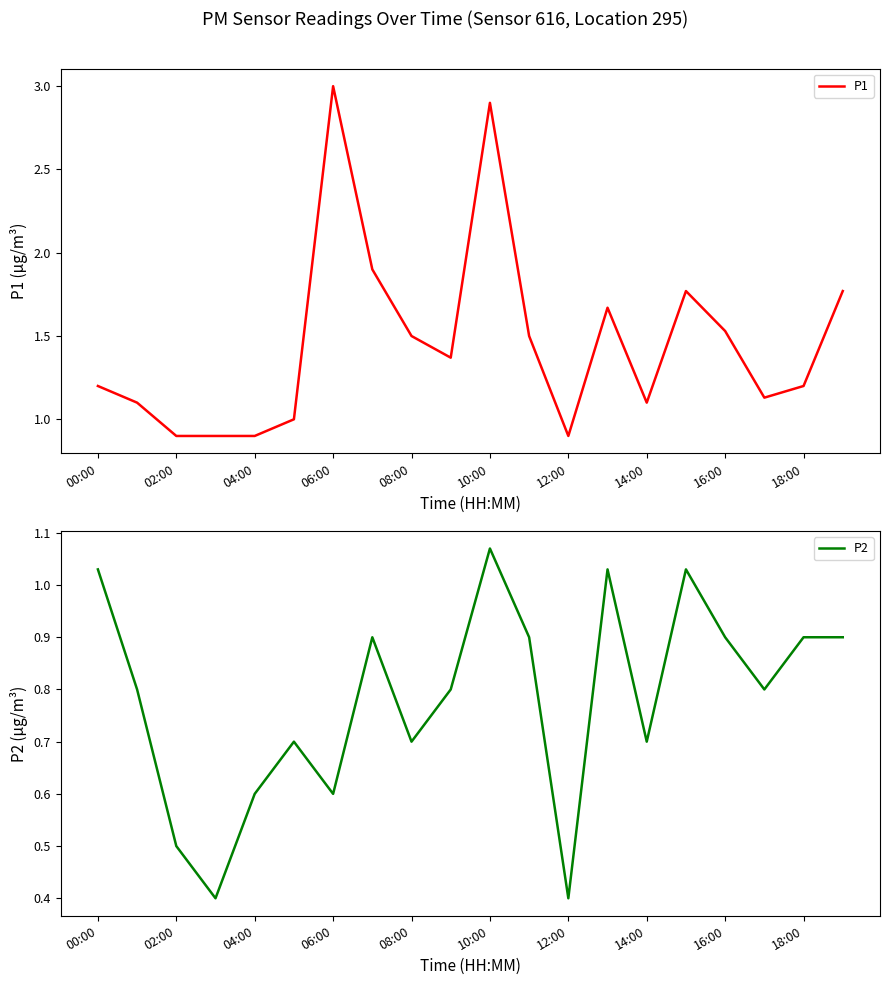

True or false: P1 has a value of 0.9 at 02:00.

True